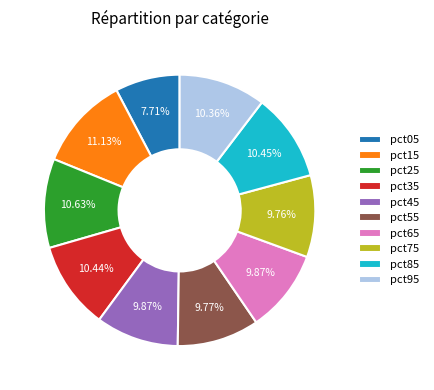

Between pct15 and pct95, which is larger?

pct15